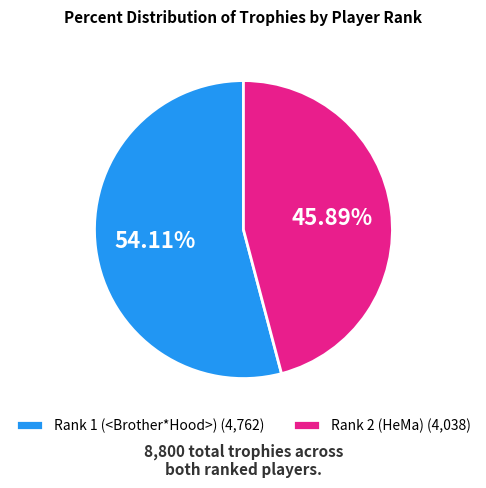

What is the largest slice in the pie chart?

Rank 1 (<Brother*Hood>)